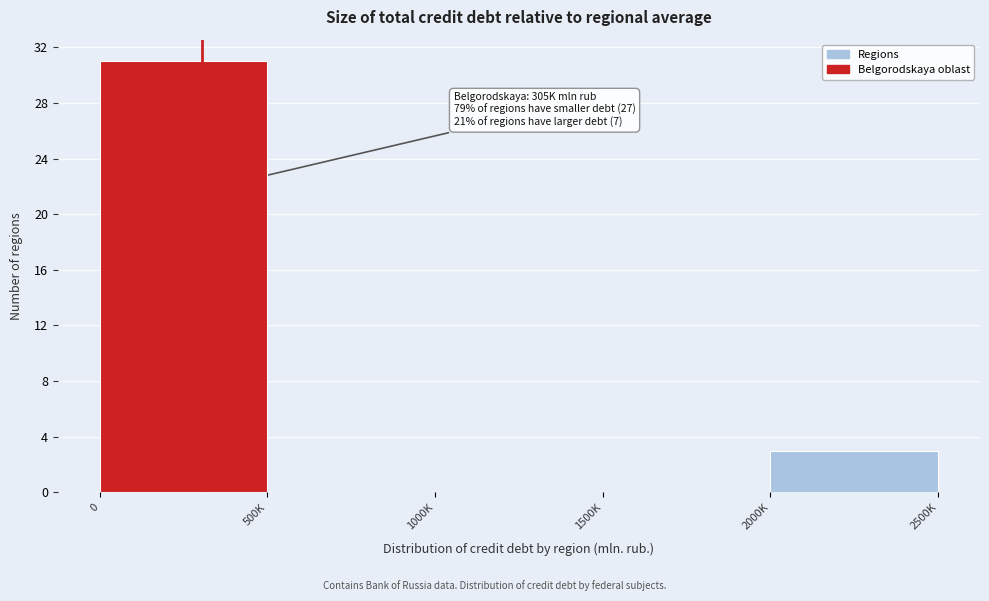

Reading right to left, extract all data points from this chart.

2000K=3	1500K=0	1000K=0	500K=0	0=31